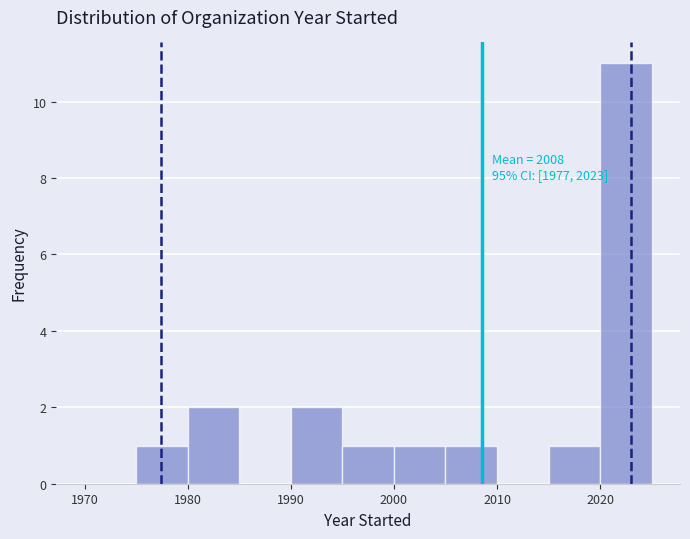

Which range on the x-axis has the tallest bar?

2020 to 2025